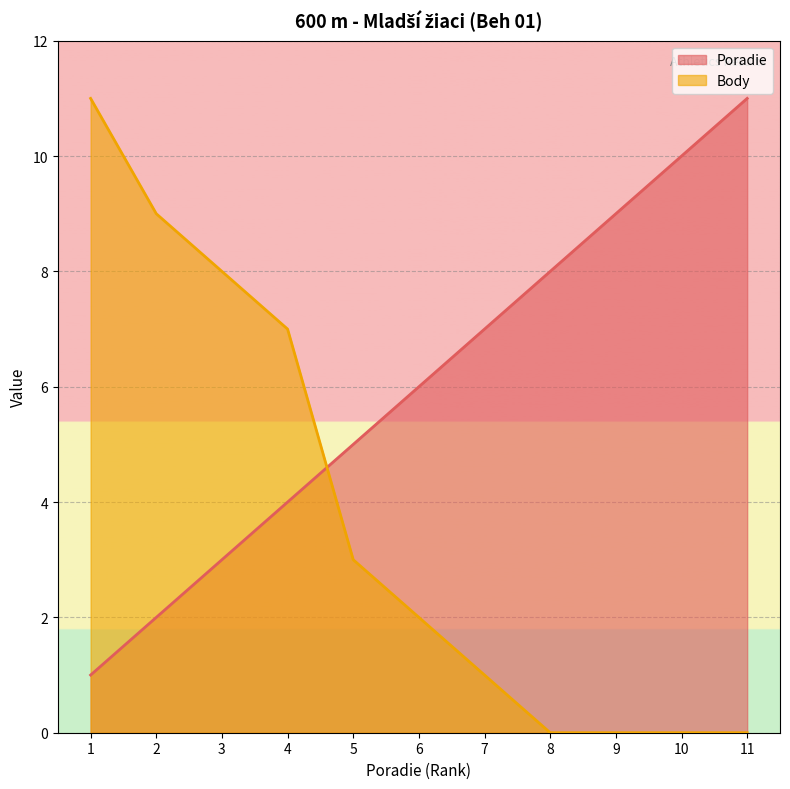

At which label is Body closest to 5?

4